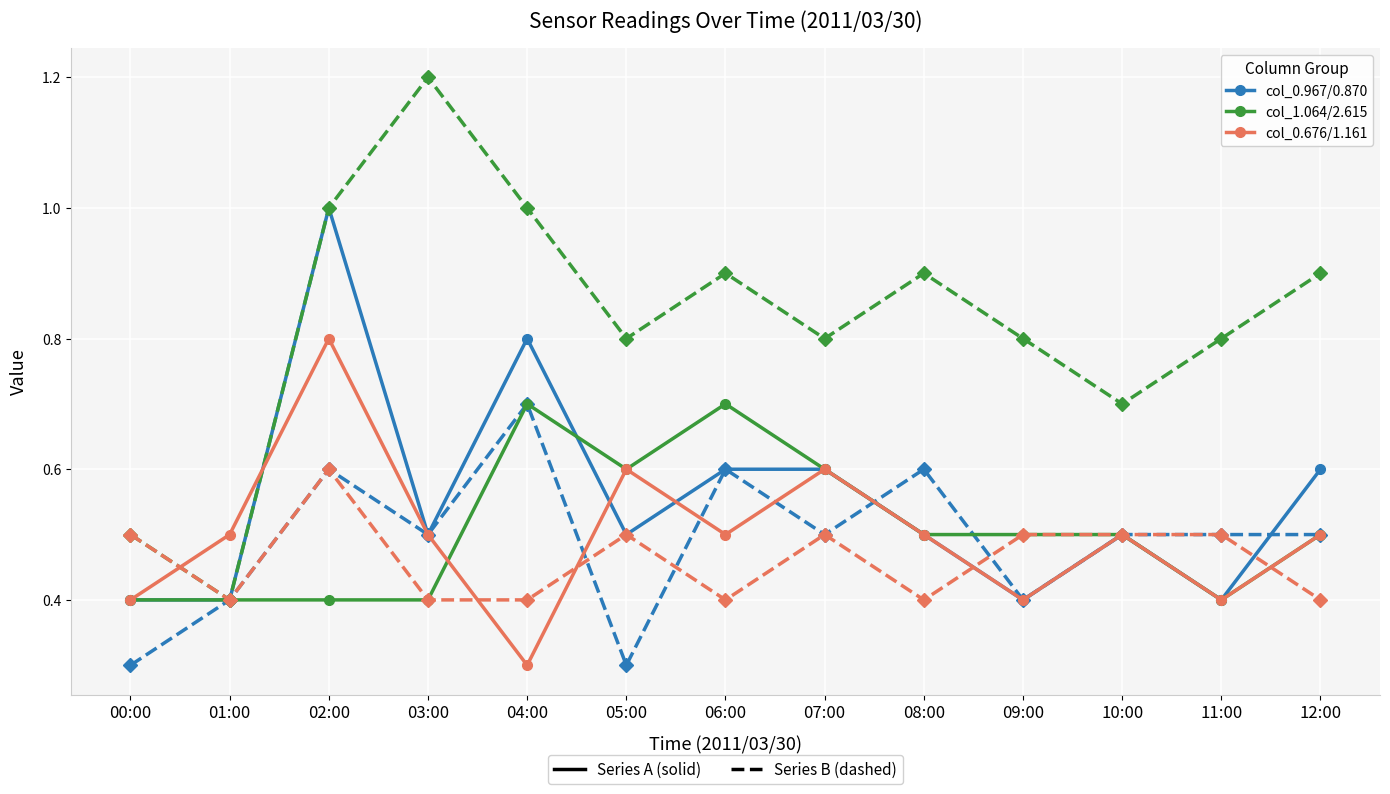

How many lines are shown in the chart?

6